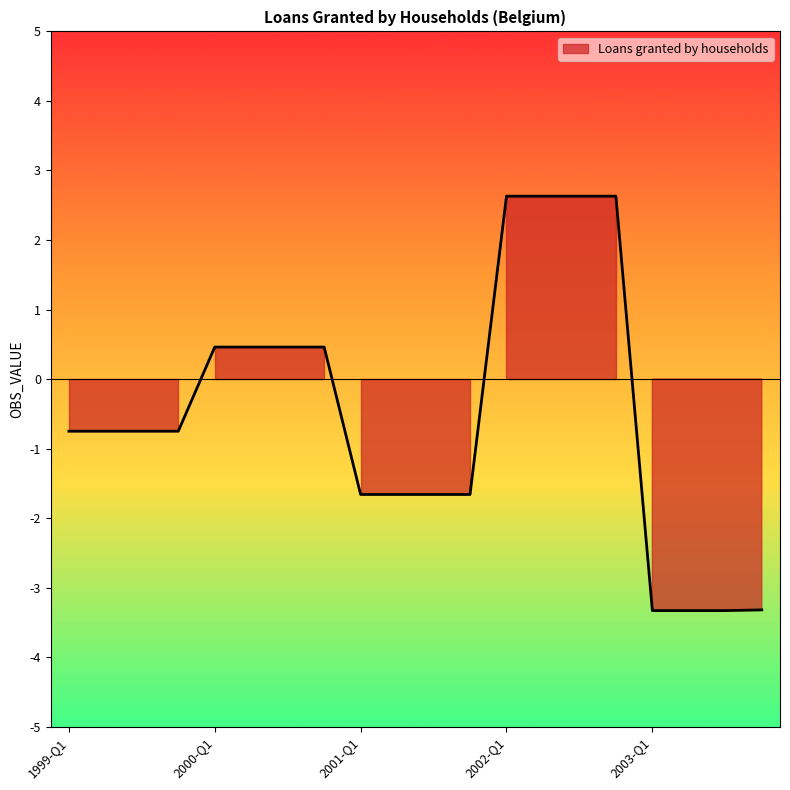

What is the label of the 12th point from the right?

2001-Q1